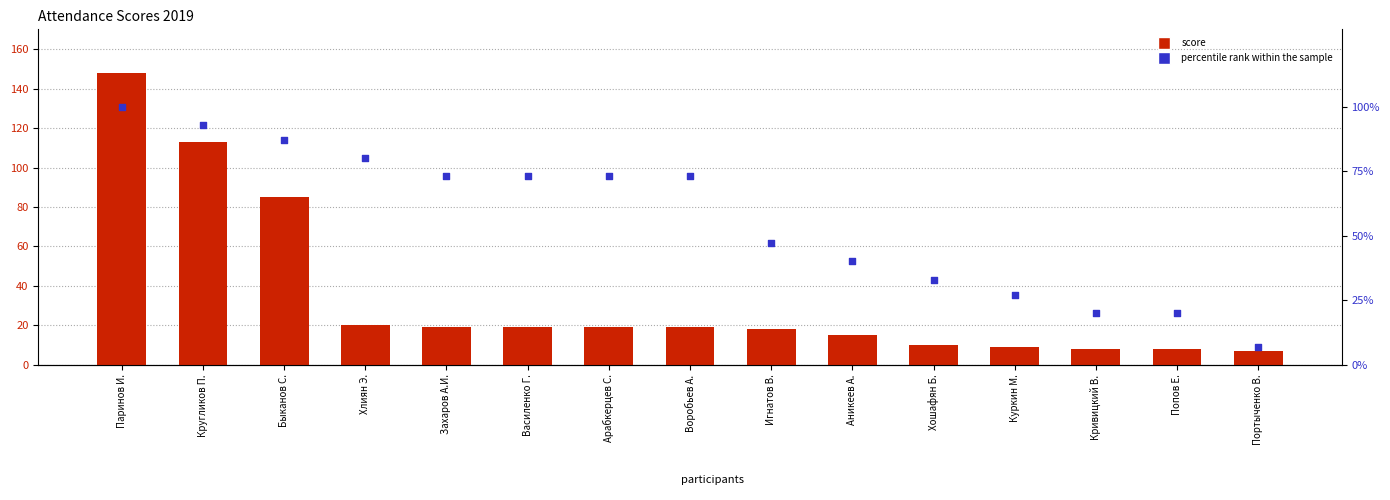

At which category is the sum across all series the highest?

Паринов И.